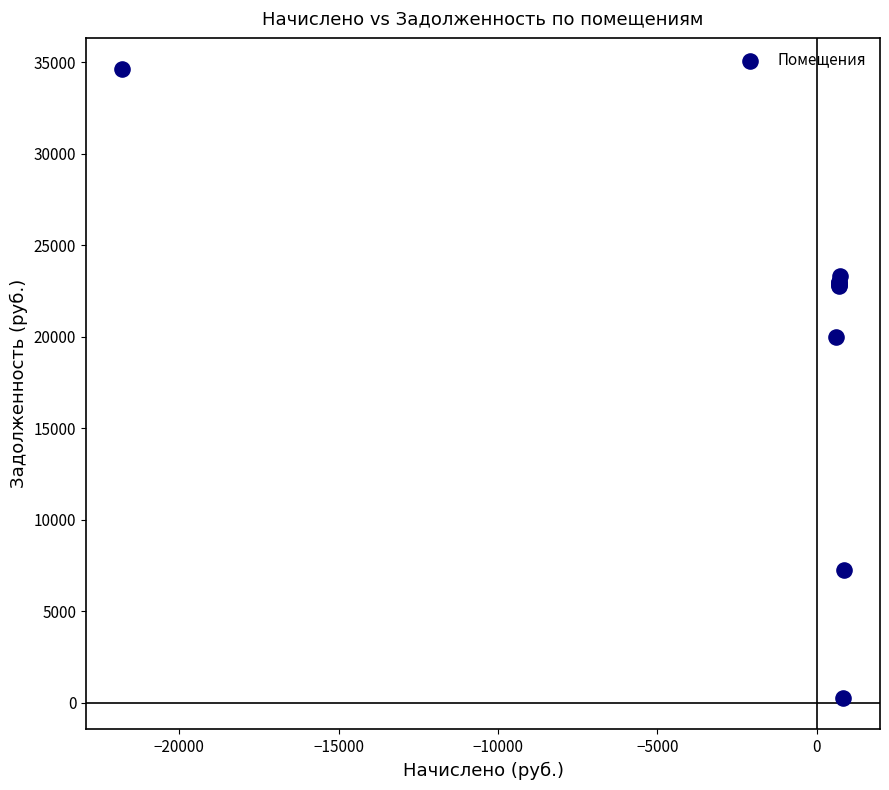

What Y value in the scatter plot is closest to 17441?

19987.6